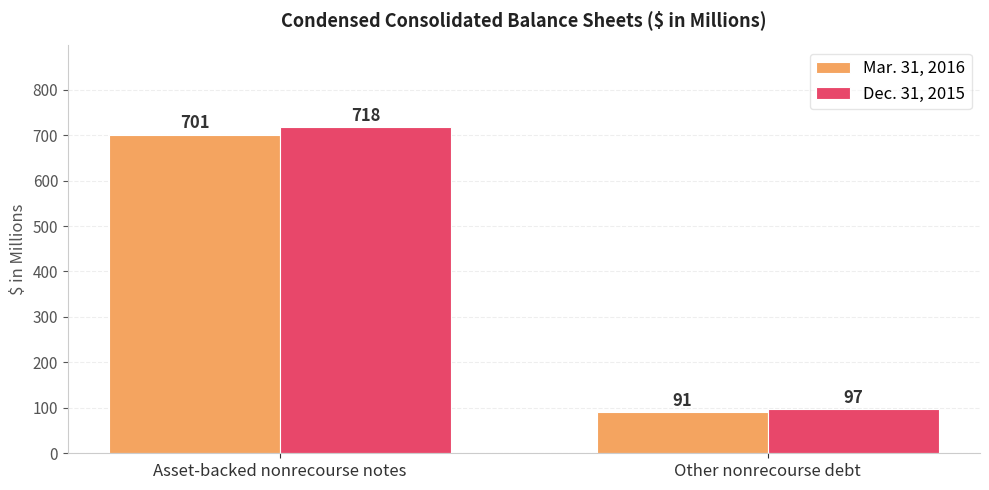

True or false: Dec. 31, 2015 has a value of 167 at Other nonrecourse debt.

False